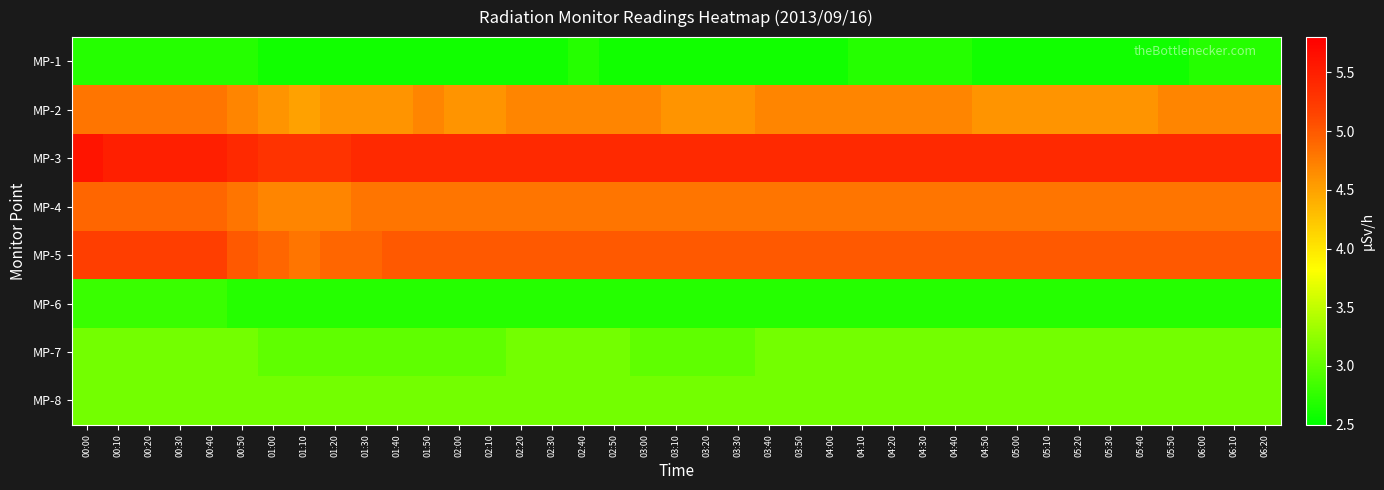

What is the total value across all series at 04:40?

31.5